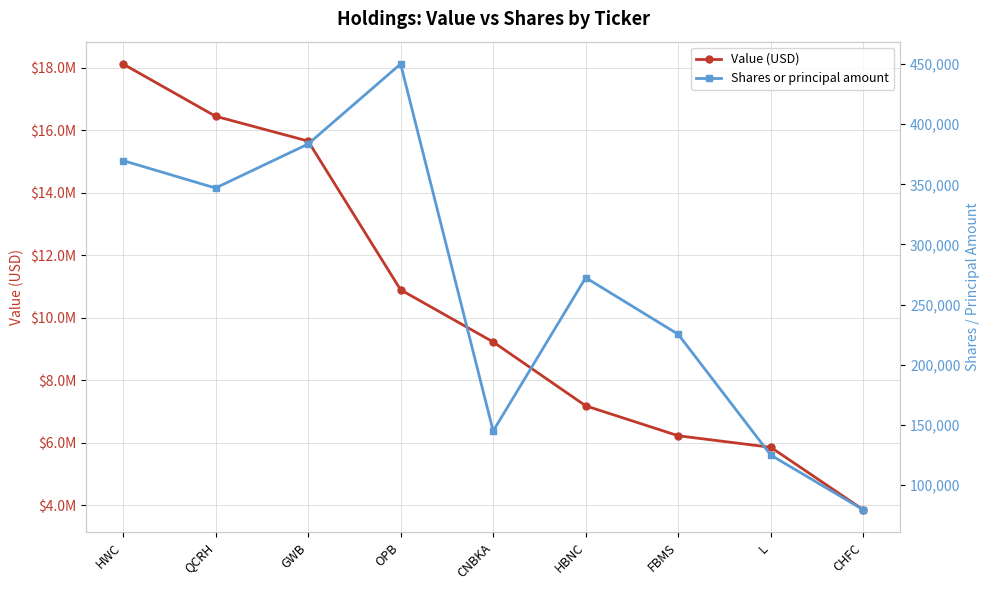

What is the value of the Shares or principal amount point at the 7th from the left?

225352